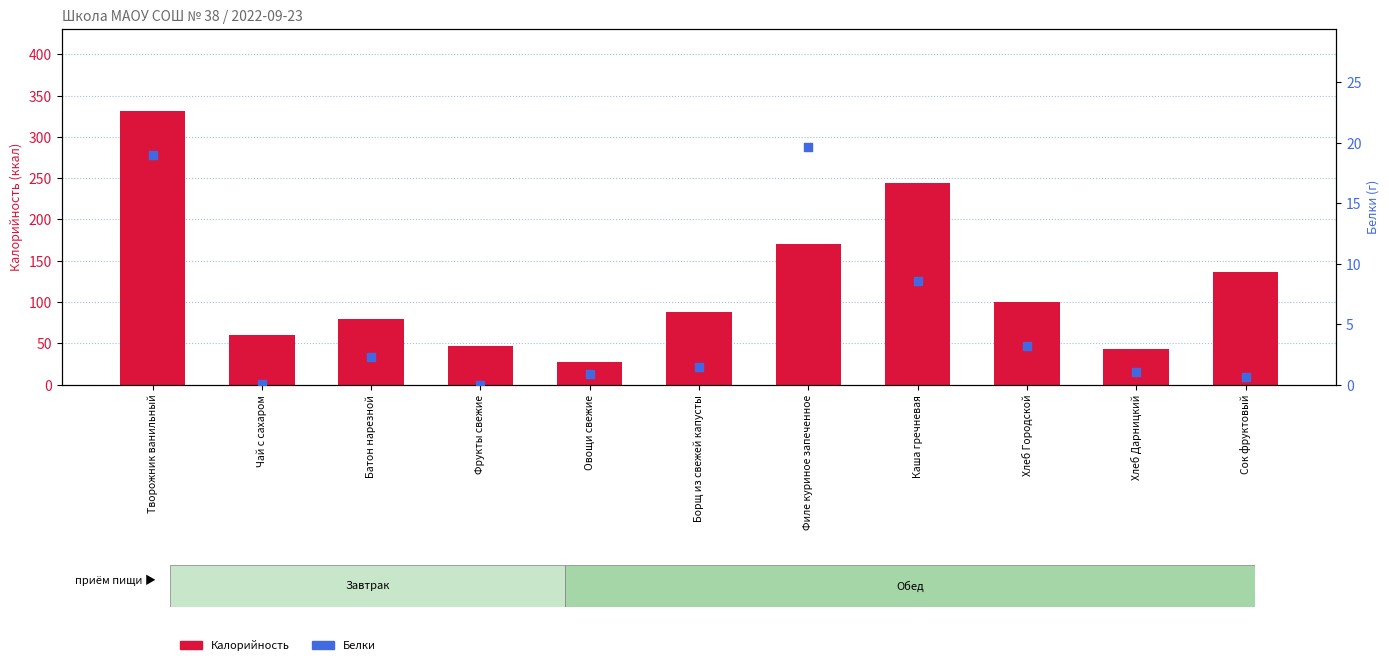

What are all the series names shown in the legend?

Калорийность, Белки